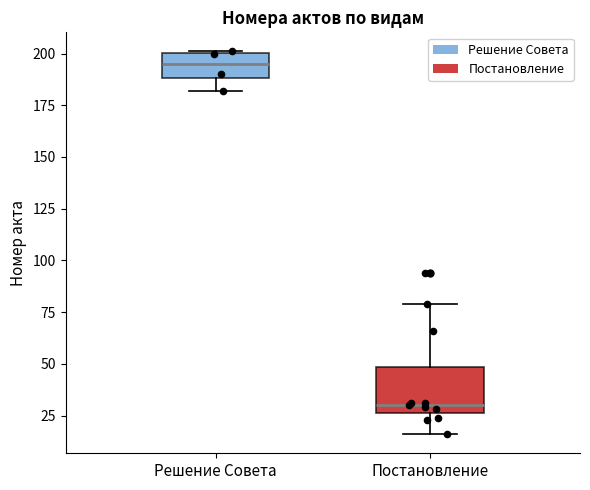

Reading left to right, transcribe this box plot: for each box, give where its median line is, the range the box spans, and where its two whiskers end, as read against the y-axis. The values are not printed on the chart, so give them approximately, as read against the axis.

Решение Совета: median 195, box 190 to 200, whiskers 180 to 200
Постановление: median 30, box 25 to 50, whiskers 15 to 80